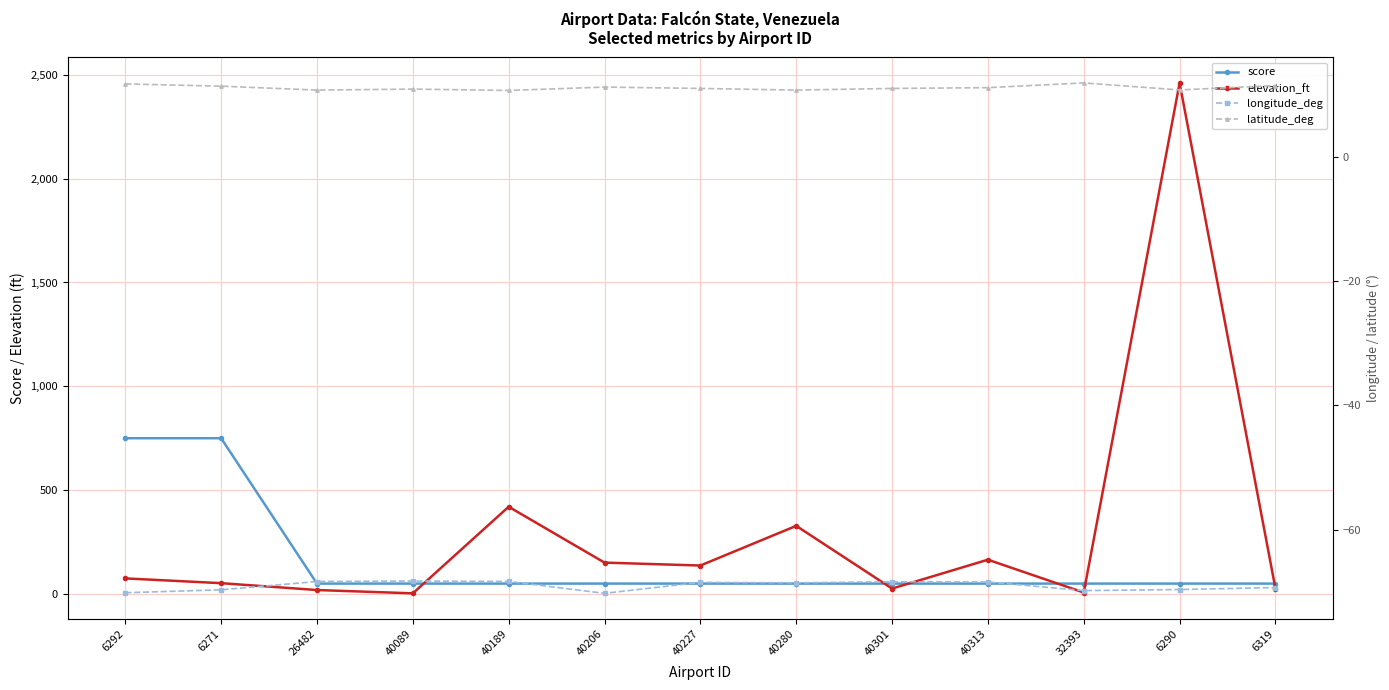

Reading left to right, extract all data points from this chart.

score: 750.0	750.0	50.0	50.0	50.0	50.0	50.0	50.0	50.0	50.0	50.0	50.0	50.0
elevation_ft: 75.0	52.0	19.0	3.0	420.0	151.0	137.0	328.0	26.0	165.0	7.0	2461.0	26.0
longitude_deg: -70.2	-69.7	-68.3	-68.3	-68.3	-70.2	-68.5	-68.6	-68.4	-68.4	-69.8	-69.6	-69.3
latitude_deg: 11.8	11.4	10.8	10.9	10.7	11.3	11.1	10.8	11.1	11.2	11.9	10.8	11.5